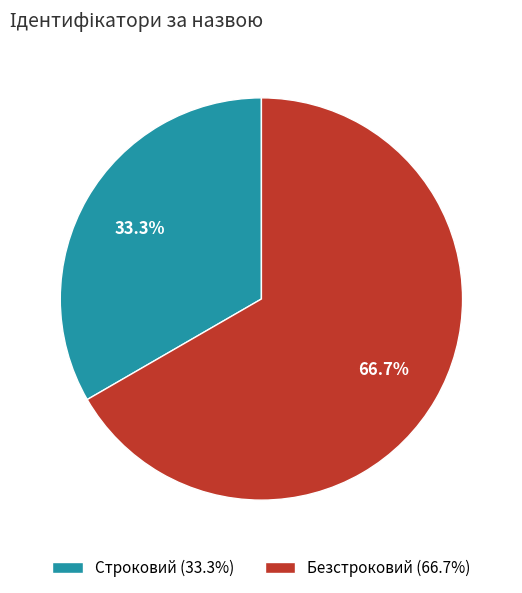

Does any single category account for the majority?

Yes